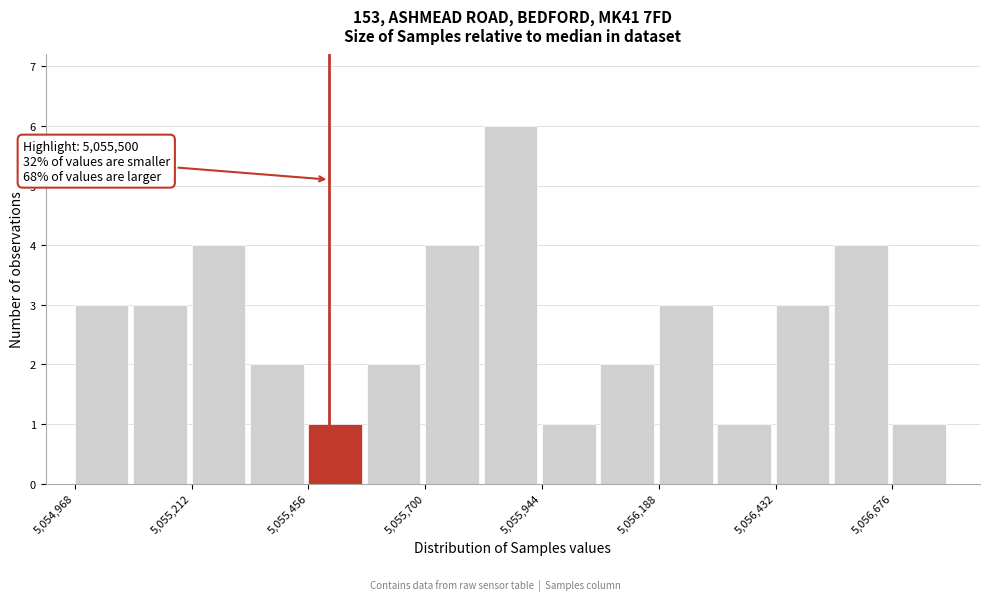

Read against the x-axis, roughly where is the centre of the tallest bar?

5055900